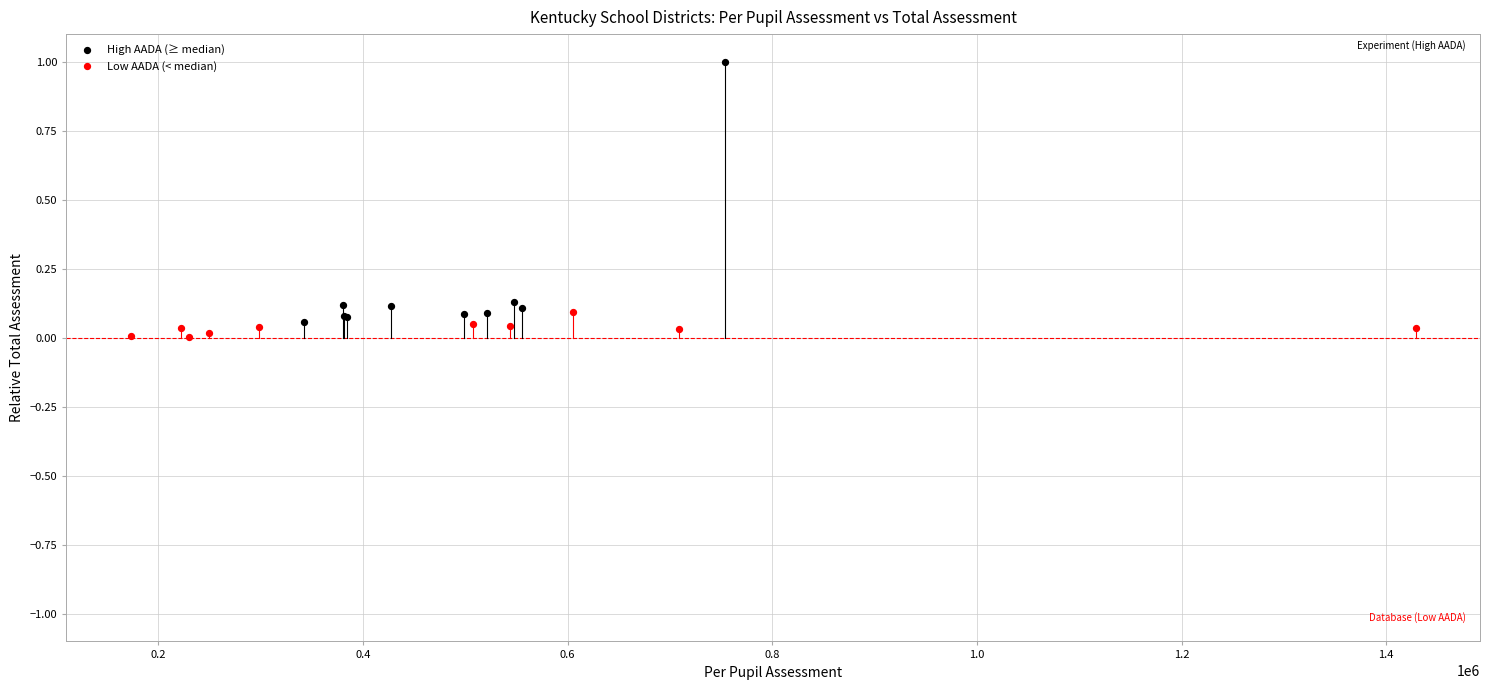

What are all the series names shown in the legend?

High AADA (≥ median), Low AADA (< median)